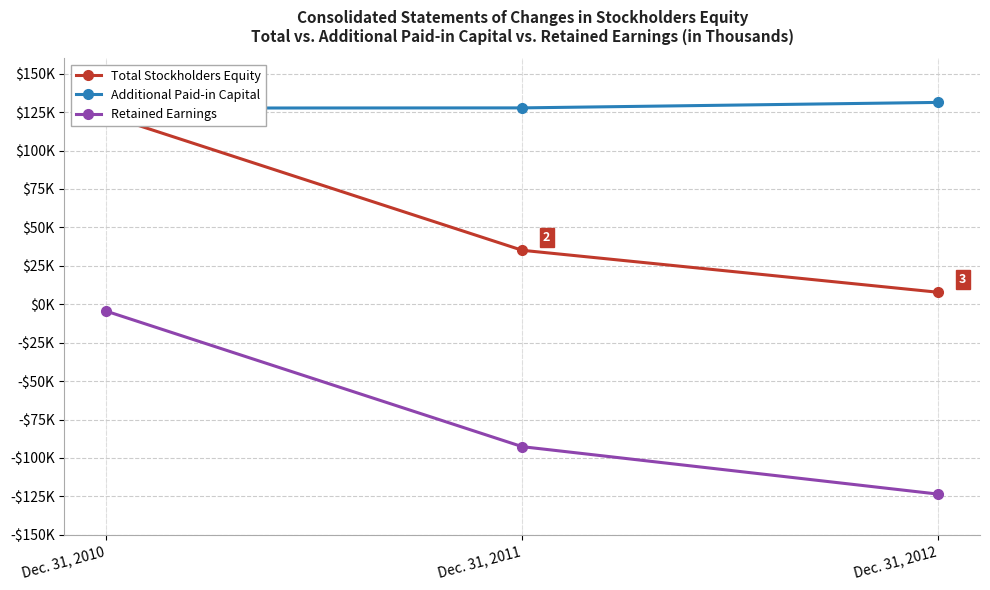

Reading left to right, list all the values displayed in this chart.

Total Stockholders Equity: Dec. 31, 2010=123190	Dec. 31, 2011=35119	Dec. 31, 2012=7803
Additional Paid-in Capital: Dec. 31, 2010=127640	Dec. 31, 2011=127765	Dec. 31, 2012=131337
Retained Earnings: Dec. 31, 2010=-4450	Dec. 31, 2011=-92646	Dec. 31, 2012=-123534